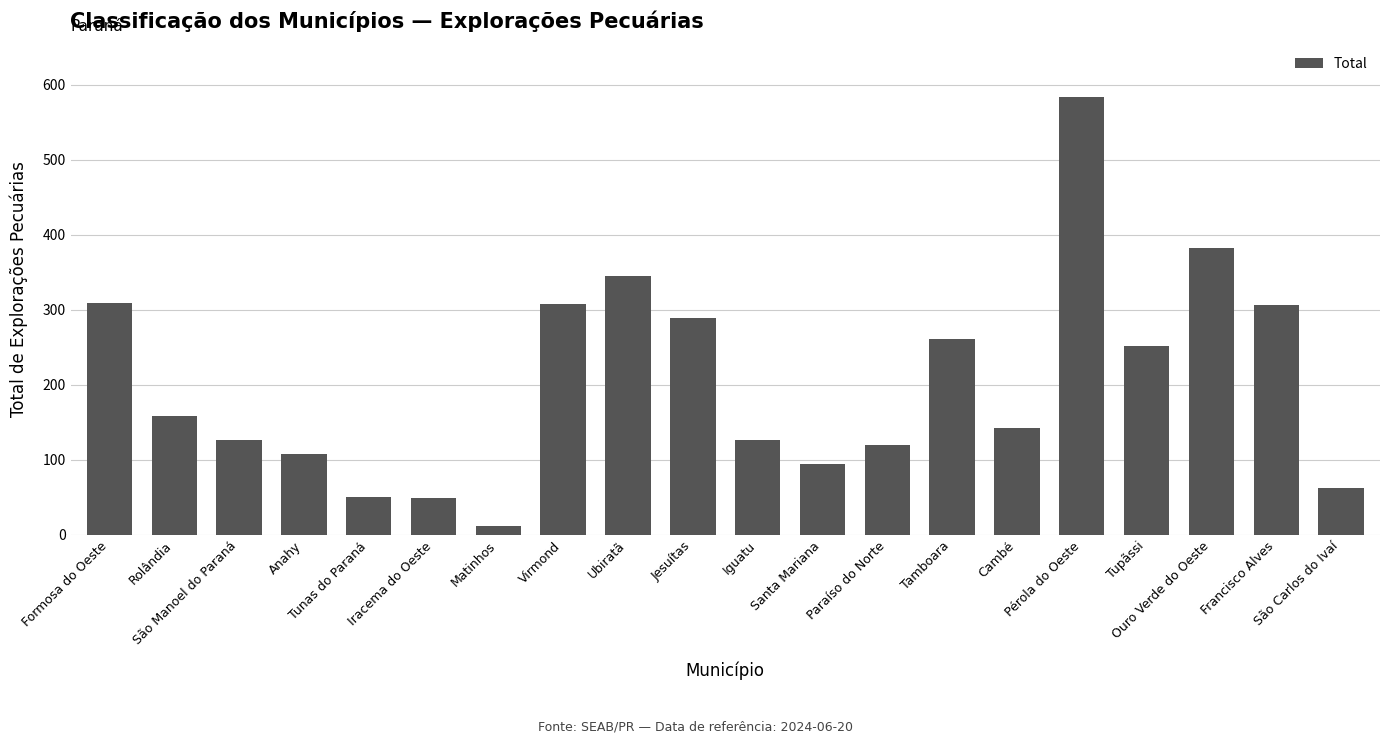

What is the sum of all values?

4090